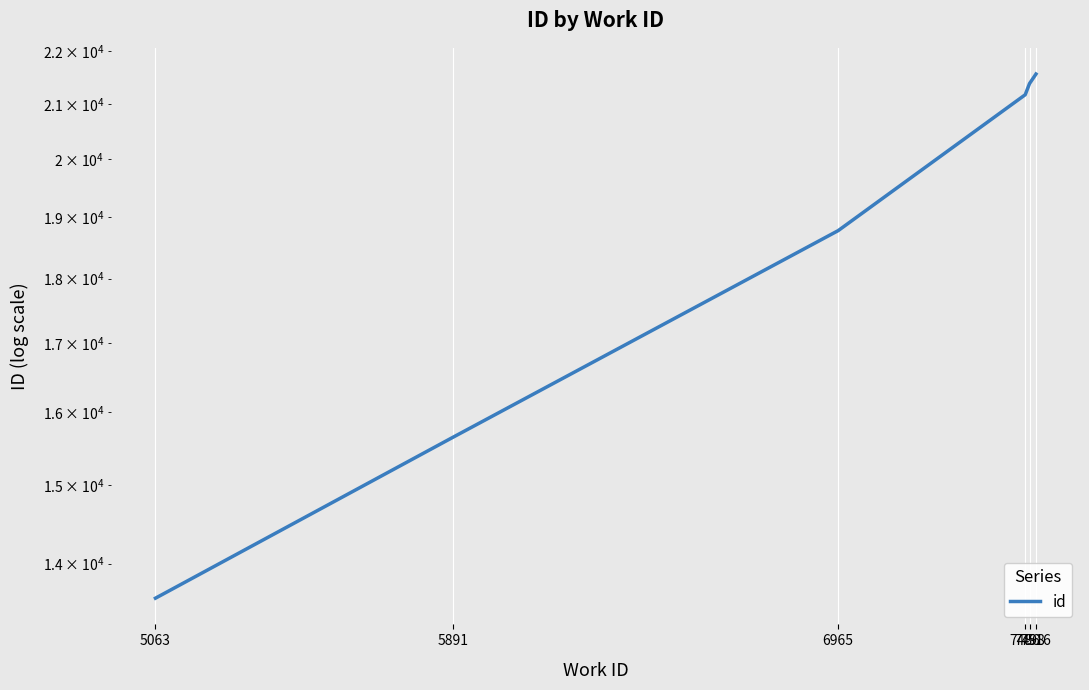

What is the sum of all values?

112109